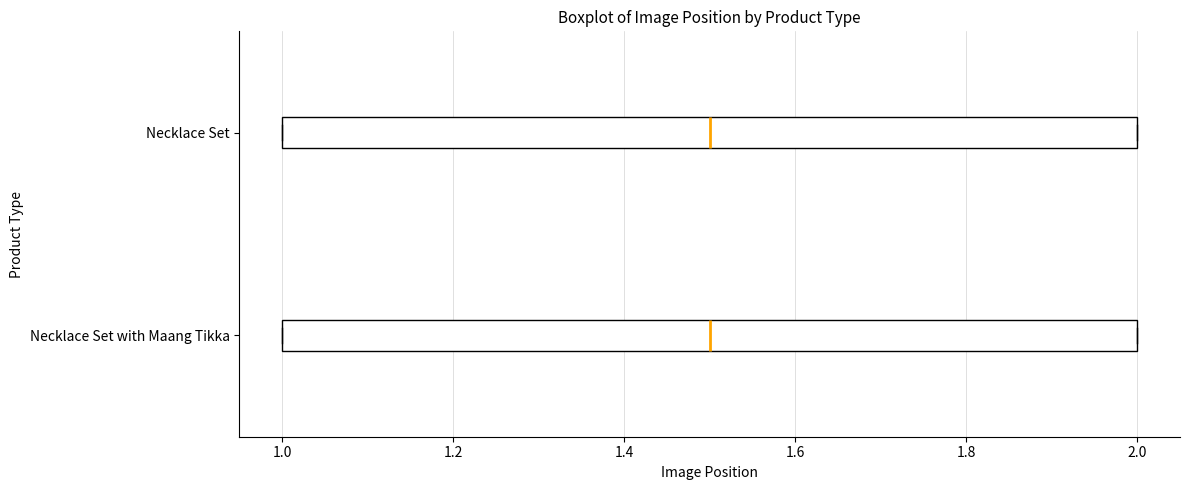

Reading bottom to top, read every box against the x-axis: the position of its median line, the range the box covers, and the ends of its whiskers. The values are not printed on the chart, so give them approximately, as read against the axis.

Necklace Set with Maang Tikka: median 1.5, box 1.0 to 2.0, whiskers 1.0 to 2.0
Necklace Set: median 1.5, box 1.0 to 2.0, whiskers 1.0 to 2.0